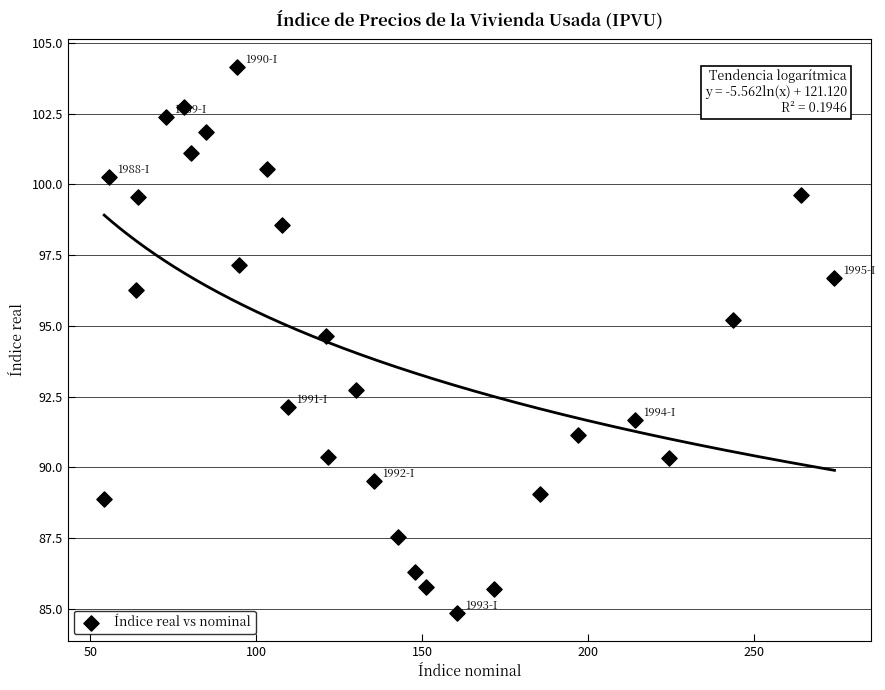

What Y value in the scatter plot is closest to 94?

94.6